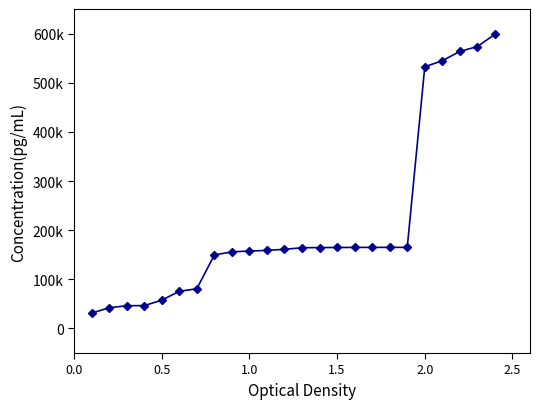

What is the difference between the maximum and second lowest values?

556600